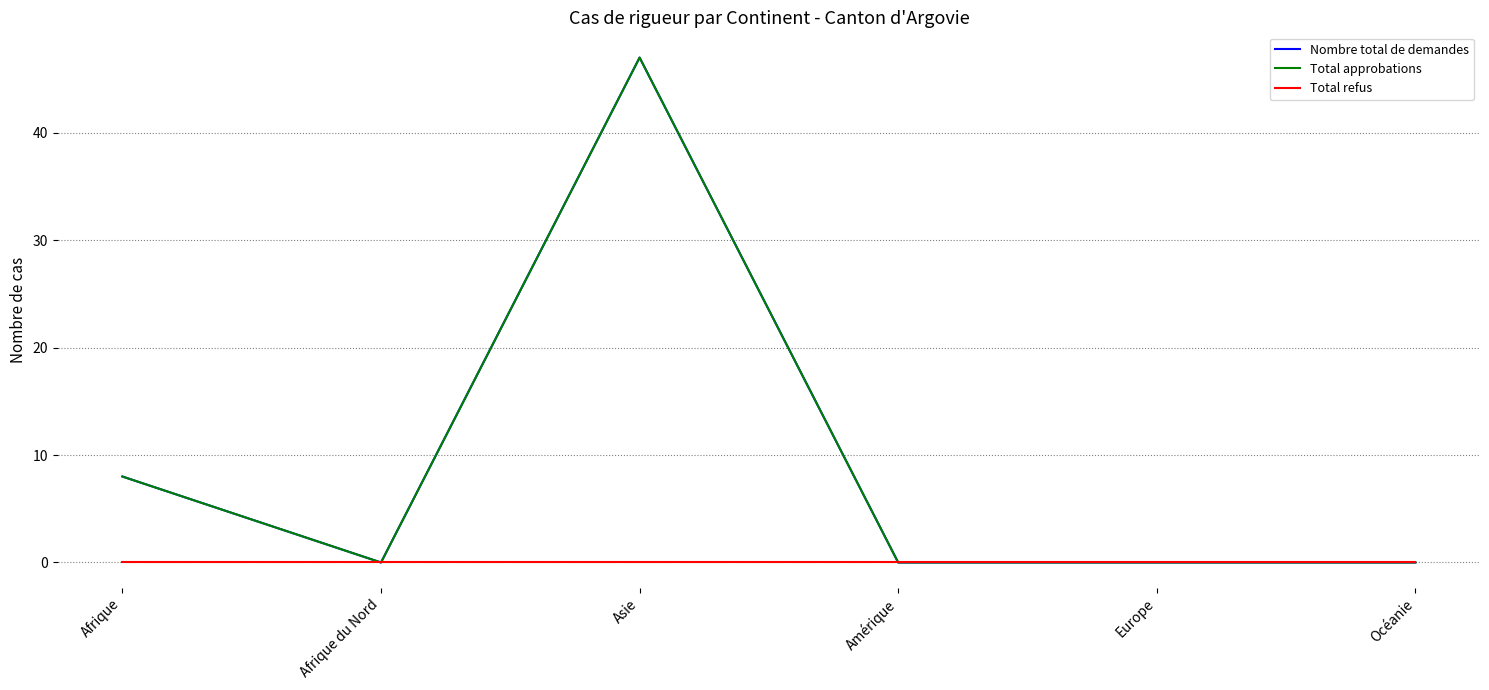

Does the chart display data point markers on the line(s)?

No